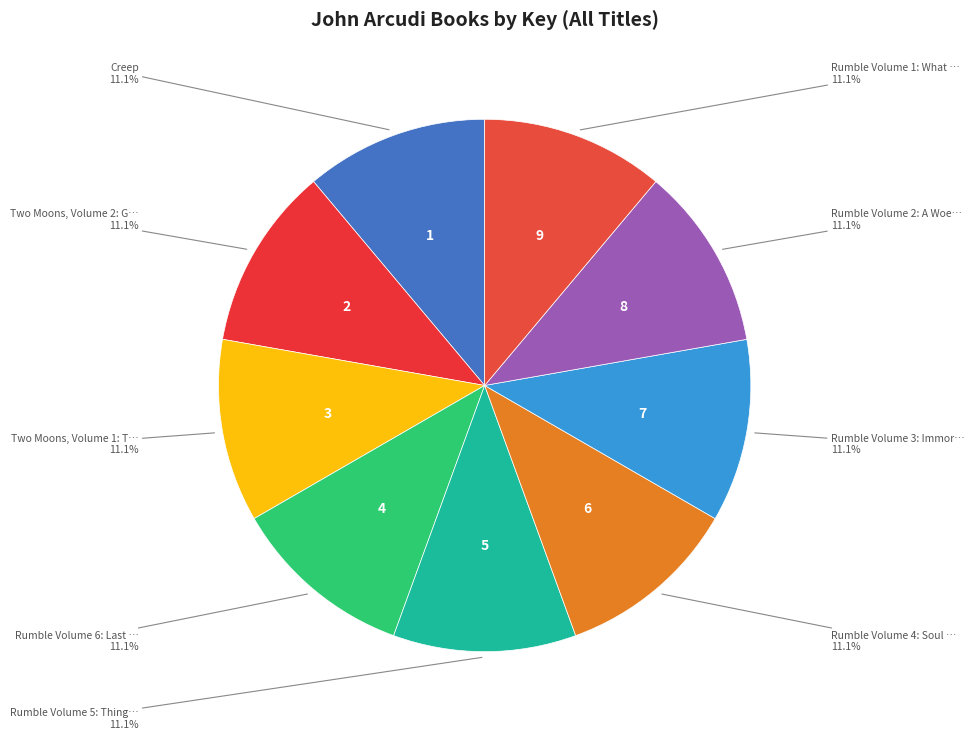

Which slice is the largest?

Rumble Volume 1: What Color of Darkness?